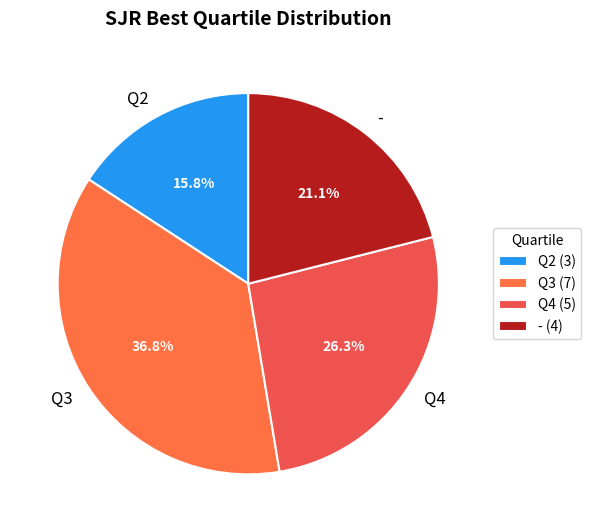

What percentage is NOT represented by Q3?

63.2%